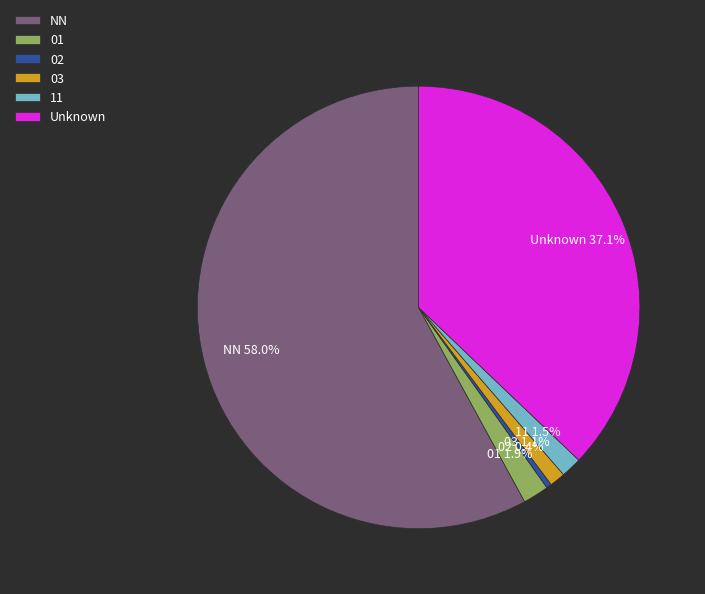

Does any single category account for the majority?

Yes